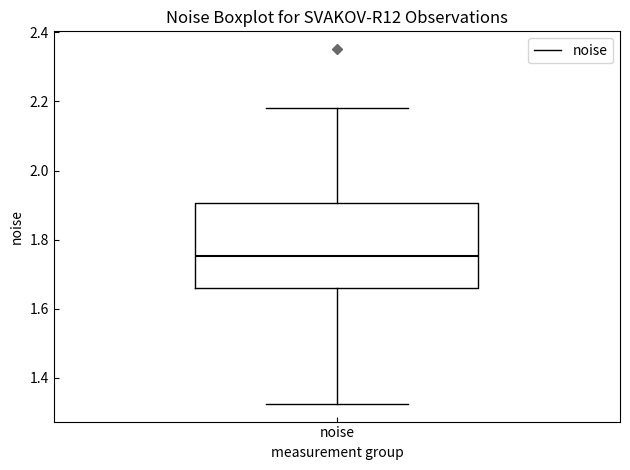

Transcribe this box plot: give where the median line is, the range the box spans, and where the two whiskers end, as read against the y-axis. The values are not printed on the chart, so give them approximately, as read against the axis.

median 1.76, box 1.66 to 1.90, whiskers 1.32 to 2.18